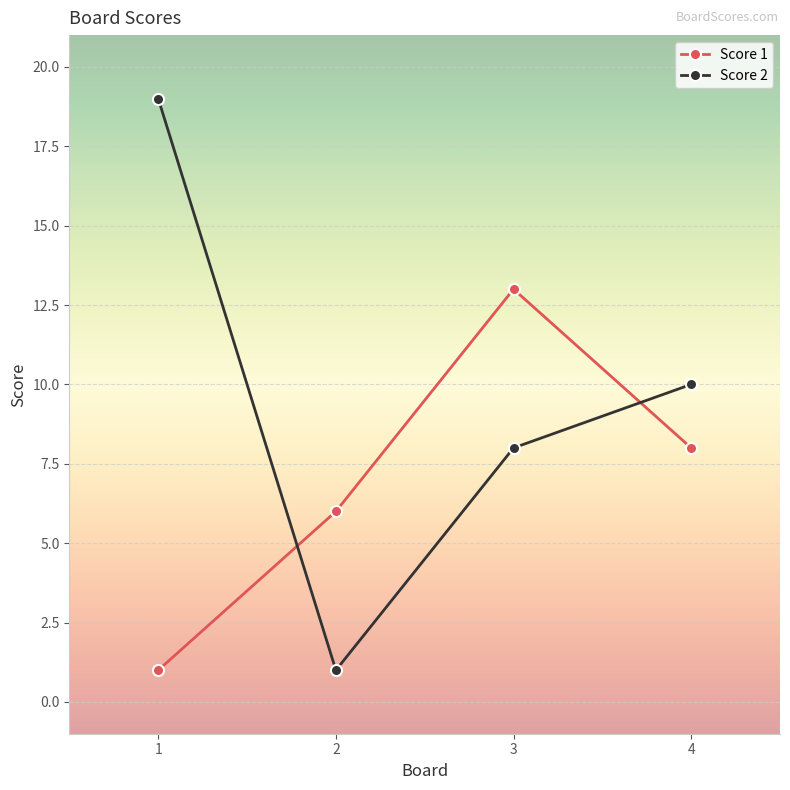

The value of Score 2 at 1 is 19. True or false?

True